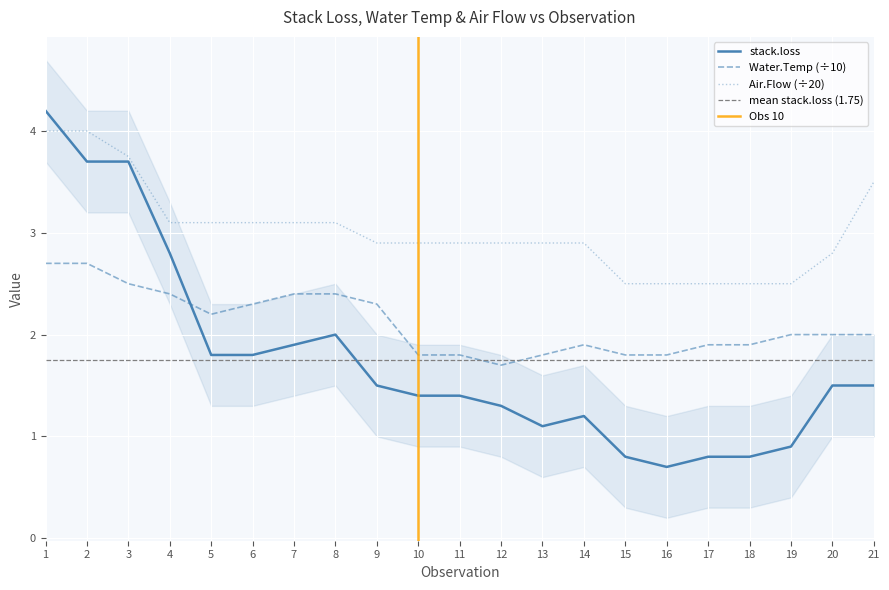

How many data points in stack.loss are above 1?

16